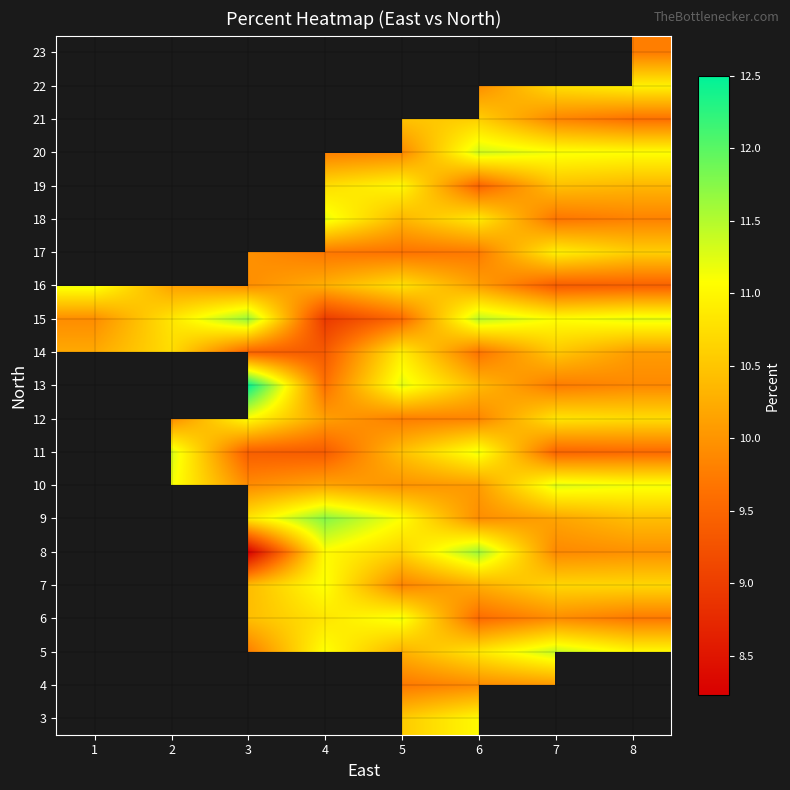

Rank the series by their average value, from lowest to highest.

16, 17, 18, 19, 20, 21, 22, 23, 3, 4, 5, 6, 7, 8, 9, 10, 11, 12, 13, 14, 15